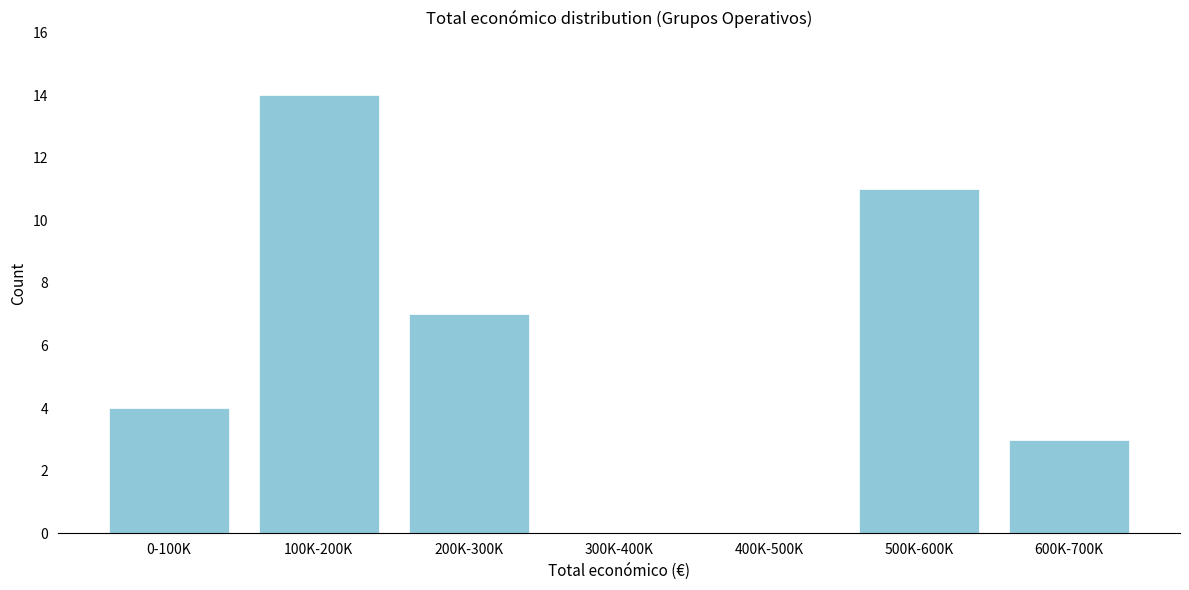

Reading right to left, what are all the values shown in this chart?

600K-700K=3	500K-600K=11	400K-500K=0	300K-400K=0	200K-300K=7	100K-200K=14	0-100K=4